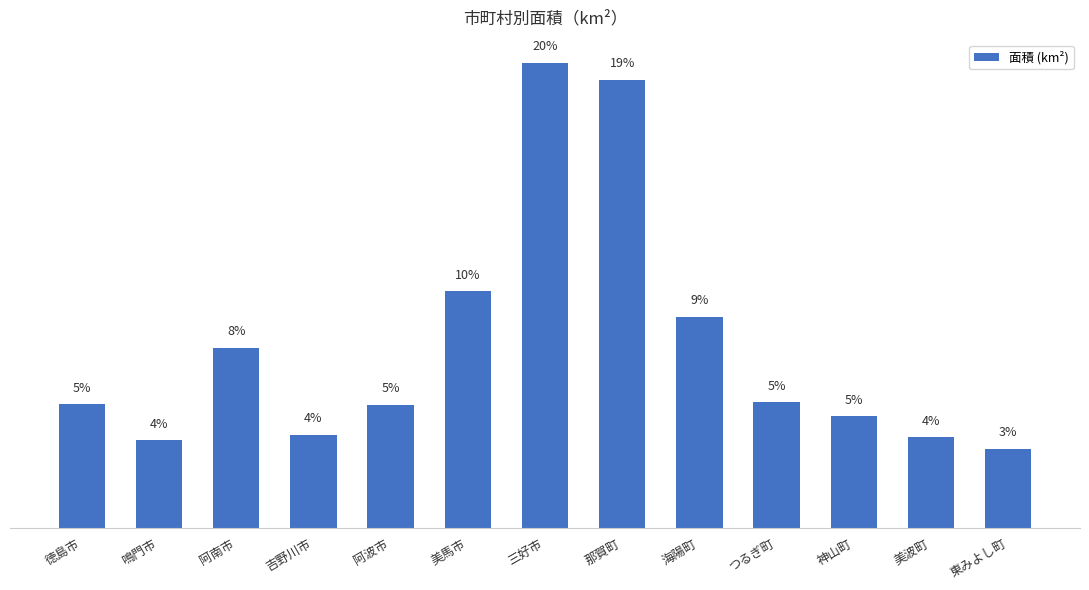

The value at 東みよし町 is 3.3. True or false?

True